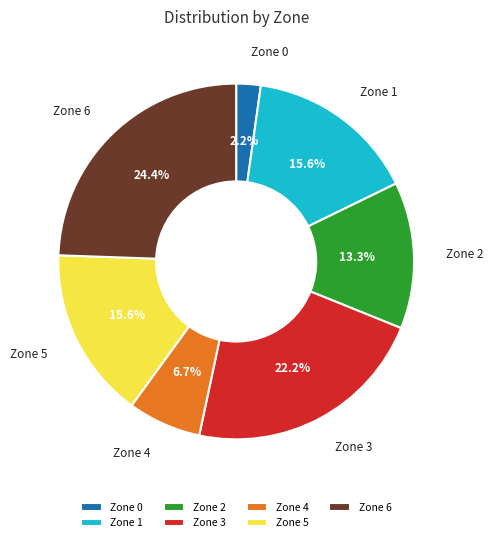

Do Zone 6 and Zone 1 together represent more than half of the pie?

No